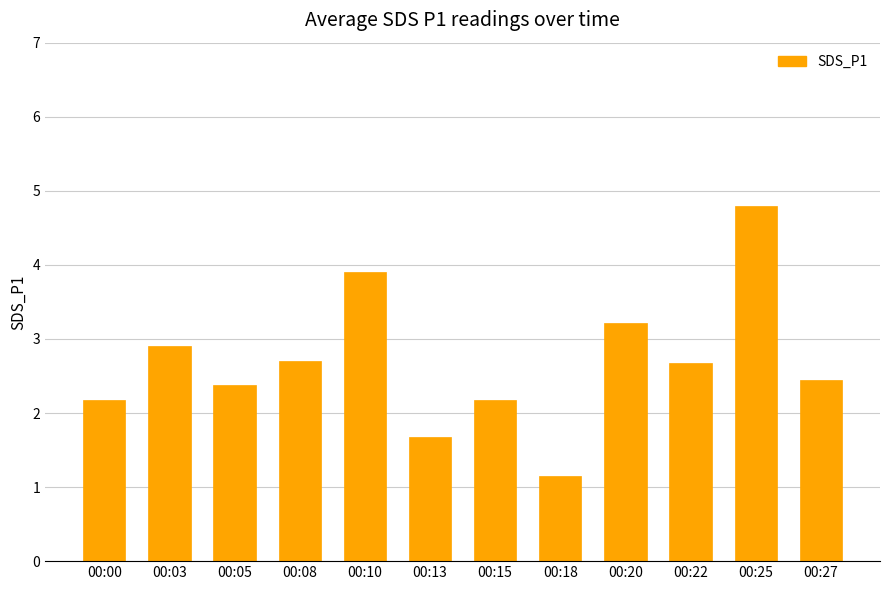

What is the value of the 9th bar from the left?

3.2